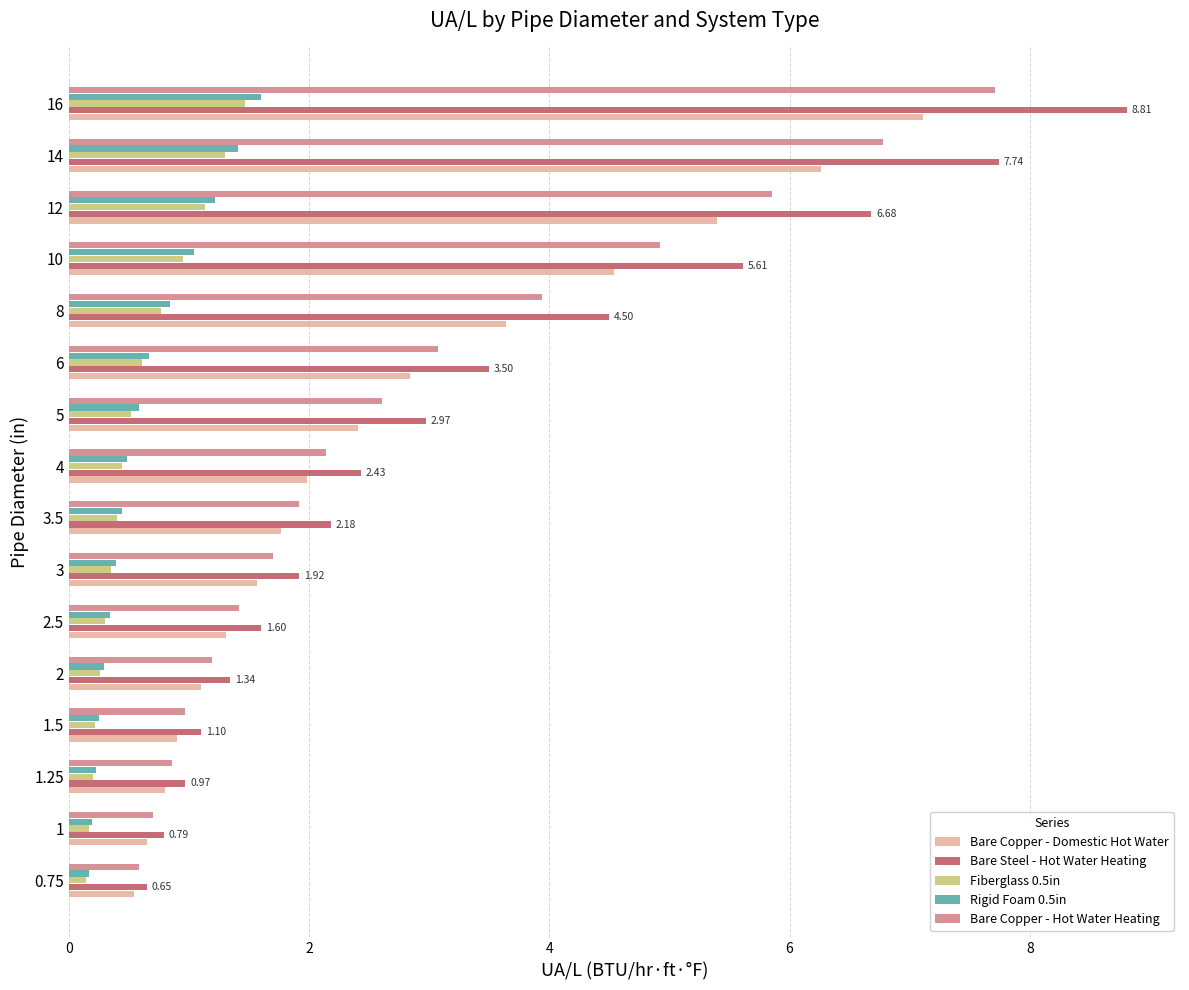

Which series has the largest range (max minus min)?

Bare Steel - Hot Water Heating